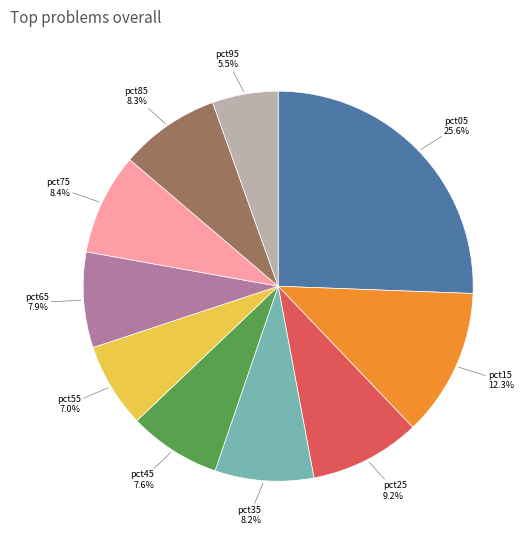

Does pct95 account for over 50% of the chart?

No